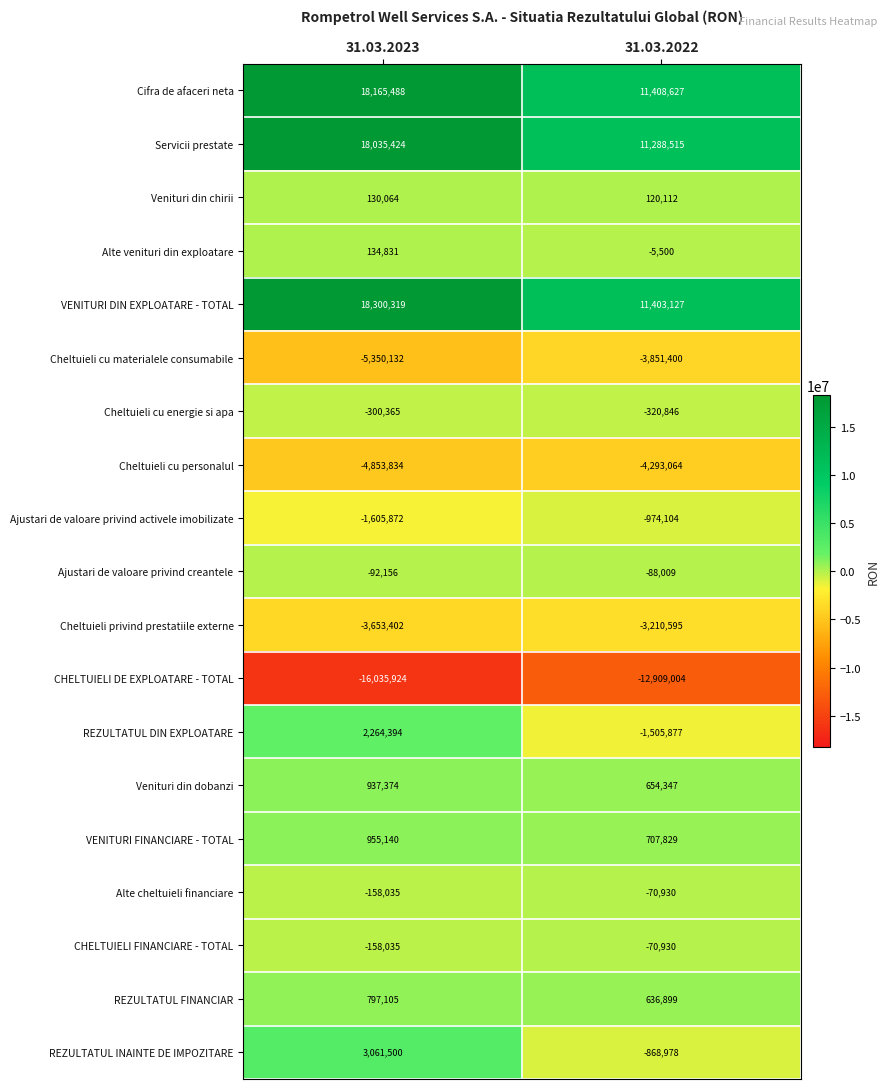

What is the greatest value displayed?

18300319